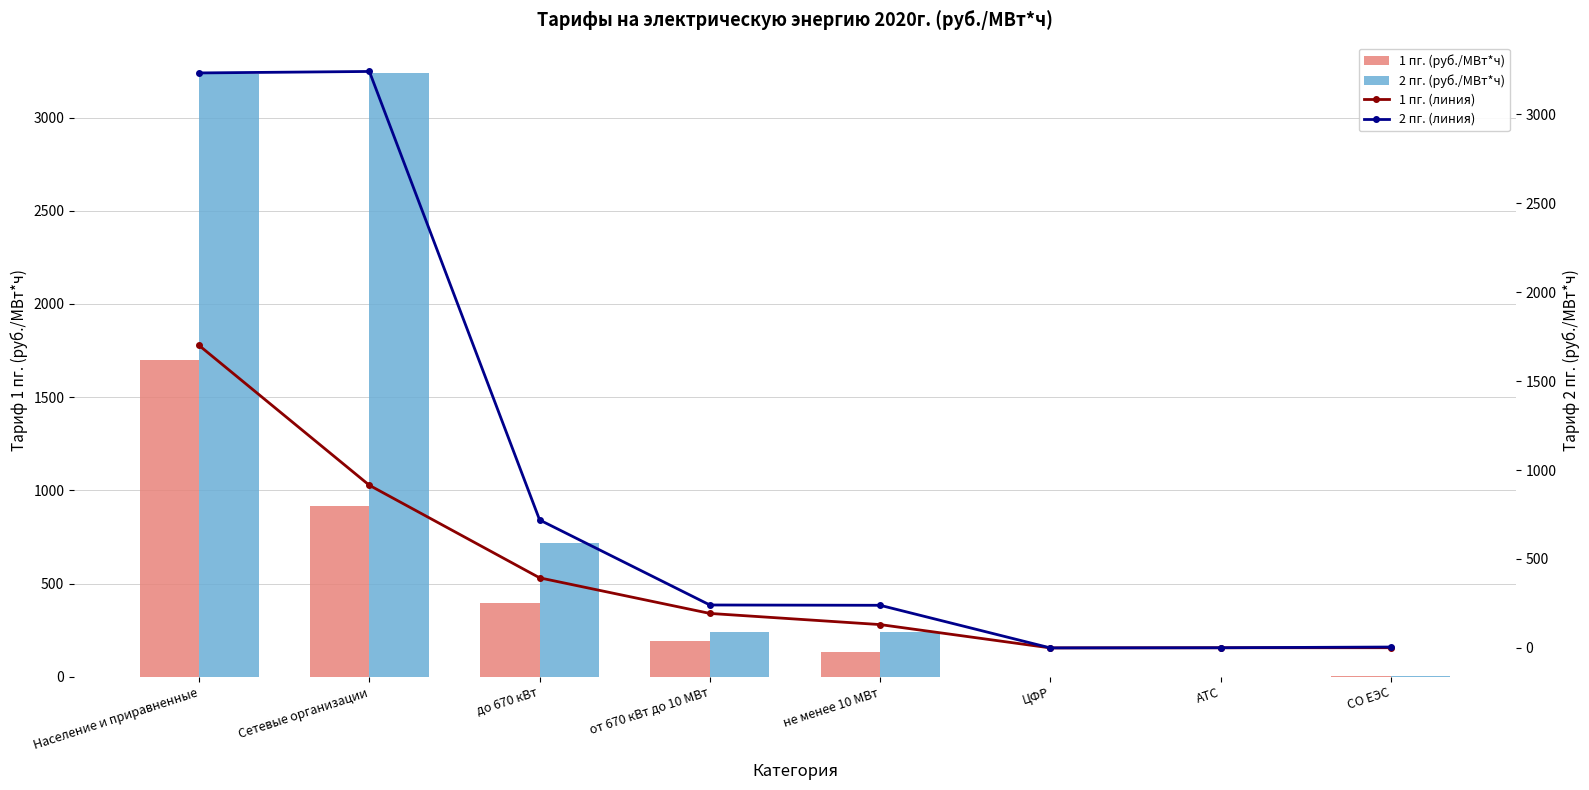

The value of 2 пг. (линия) at Сетевые организации is 3239.7. True or false?

True